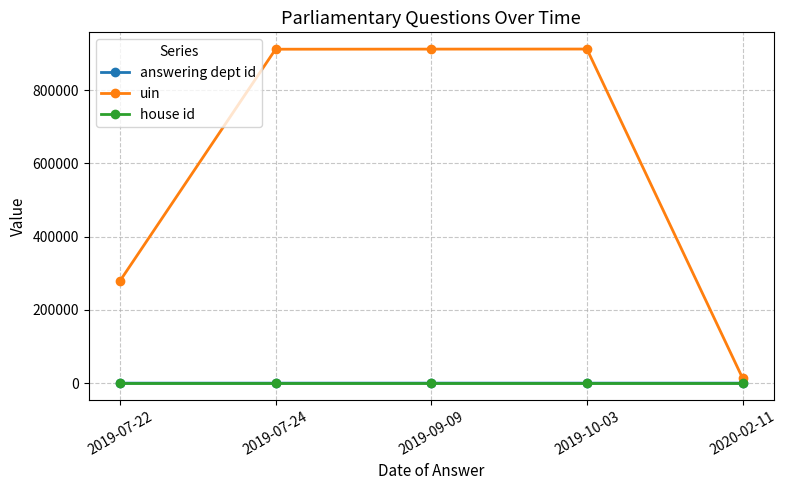

Is the value of uin at 2019-07-22 greater than the value of house id at 2019-10-03?

Yes